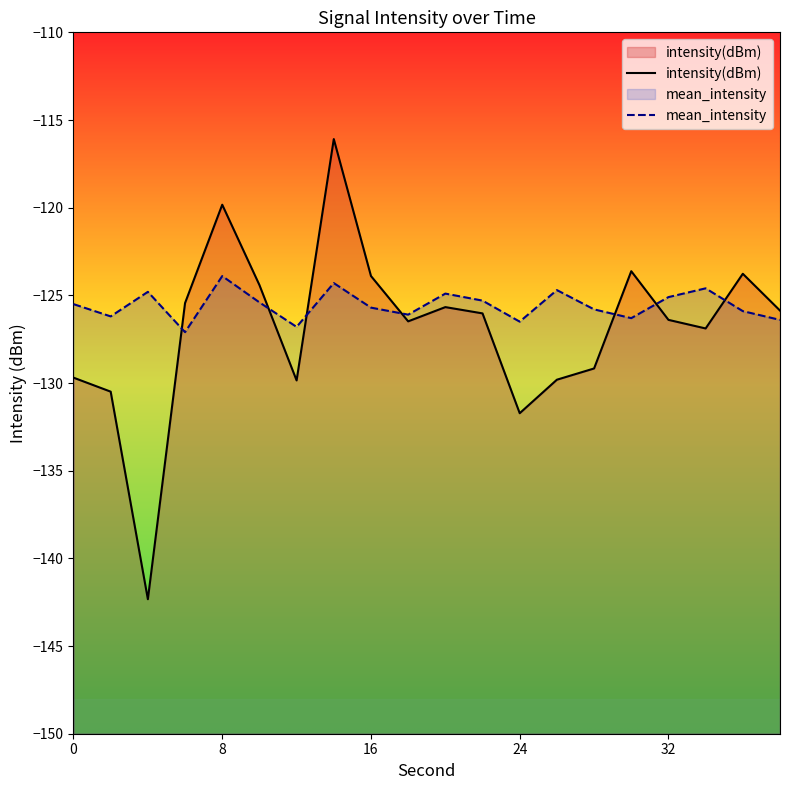

What are all the series names shown in the legend?

intensity(dBm), mean_intensity